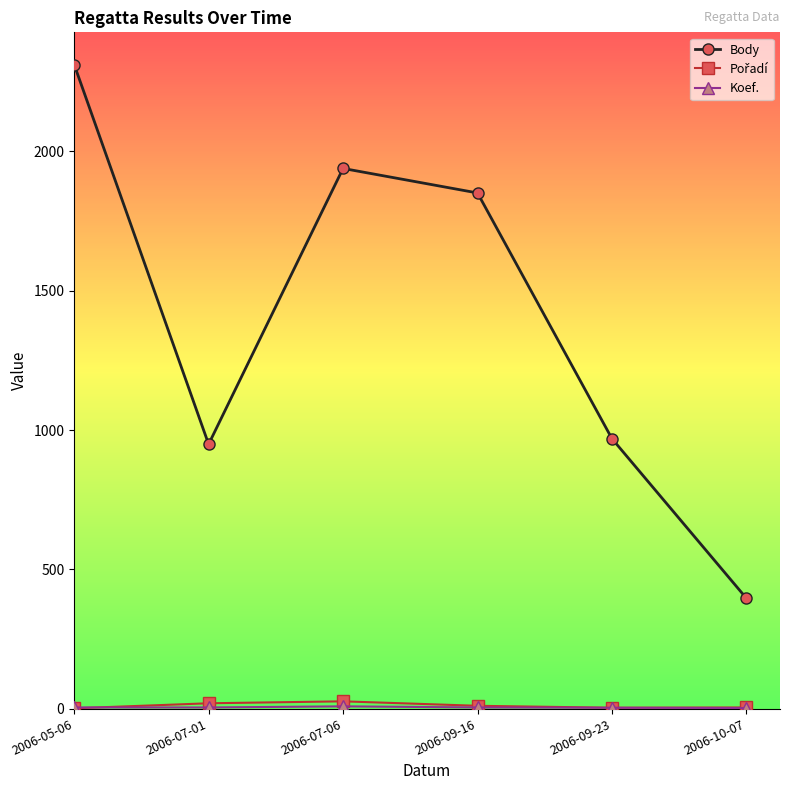

How many interior local valleys does the Body series have?

1